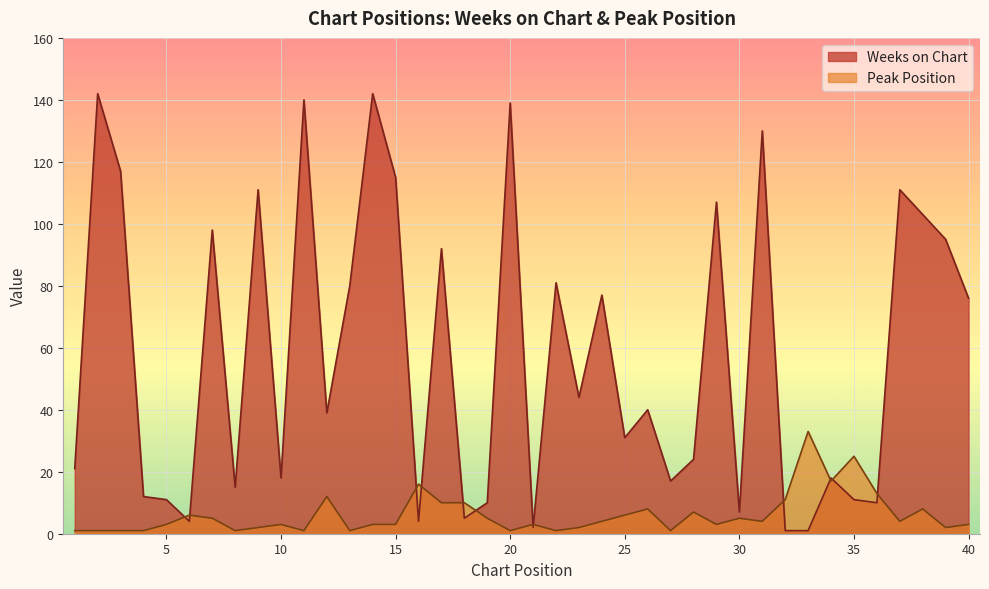

What is the sum of the Weeks on Chart values at 40 and 11?

216